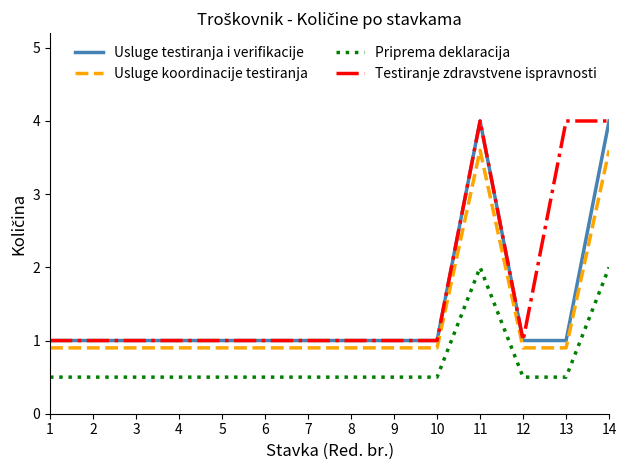

What is the total value across all series at 5?

3.4